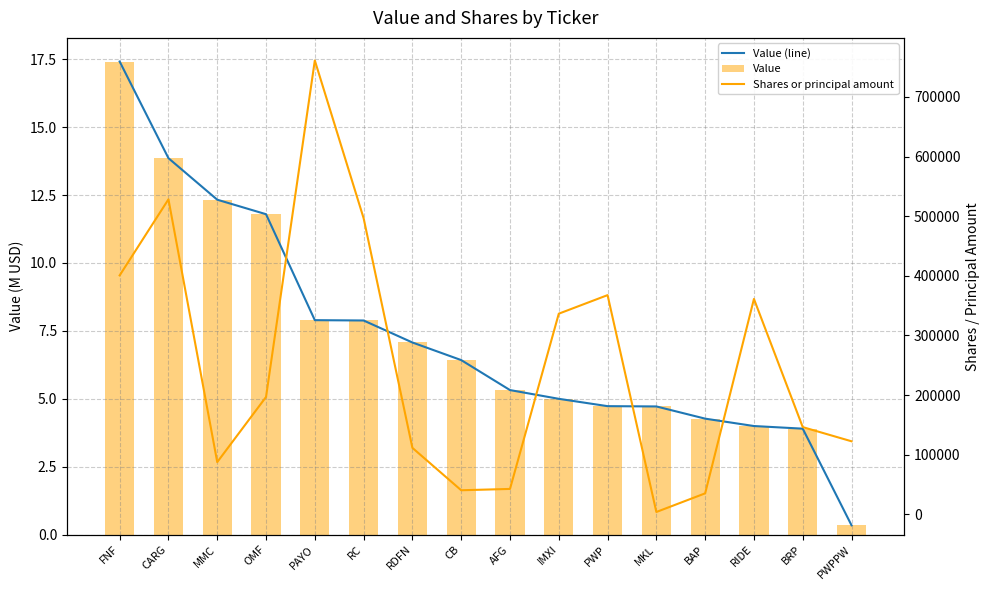

Reading right to left, extract all data points from this chart.

Value (line): 0.3	3.9	4.0	4.3	4.7	4.7	5.0	5.3	6.4	7.1	7.9	7.9	11.8	12.3	13.9	17.4
Value: 0.3	3.9	4.0	4.3	4.7	4.7	5.0	5.3	6.4	7.1	7.9	7.9	11.8	12.3	13.9	17.4
Shares or principal amount: 122552.0	146317.0	361264.0	35241.0	3975.0	367658.0	336541.0	42657.0	40419.0	111522.0	496662.0	761189.0	196879.0	87637.0	528325.0	400732.0